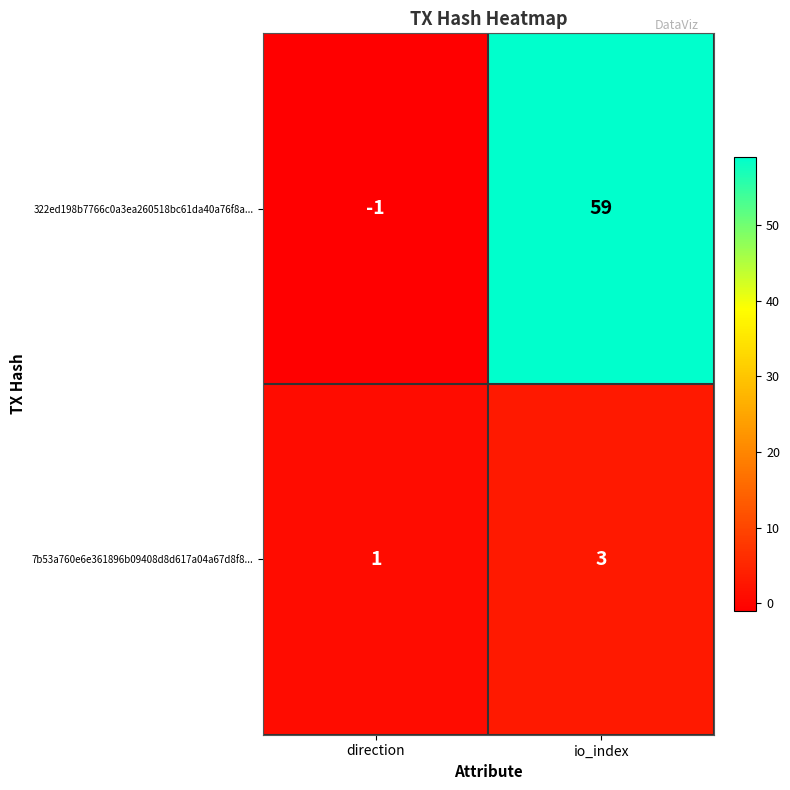

Which series has the largest range (max minus min)?

322ed198b7766c0a3ea260518bc61da40a76f8a...